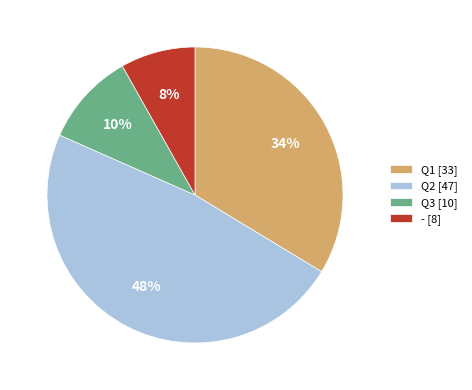

To the nearest percent, what portion does Q3 represent?

10%